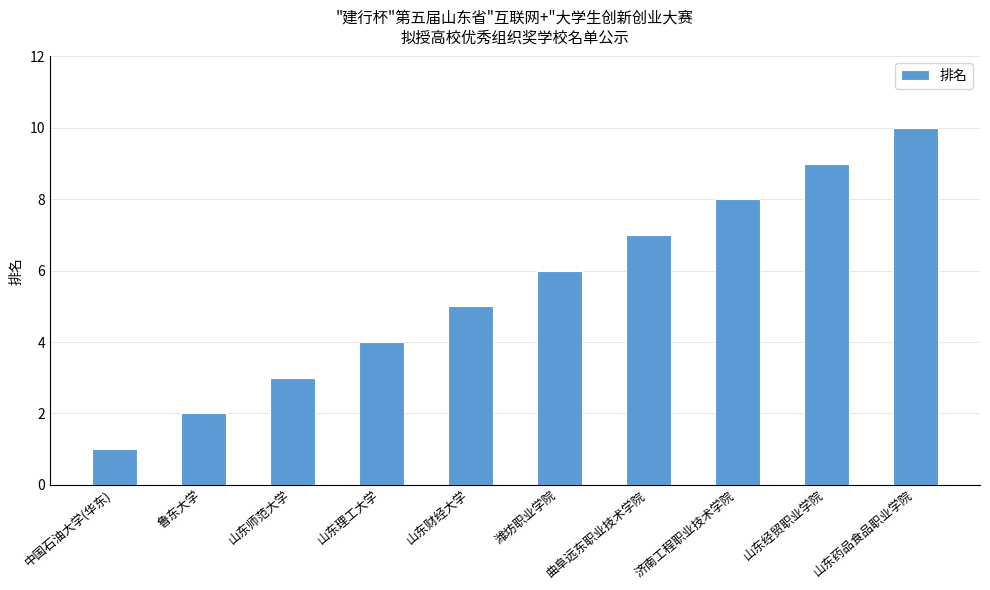

Rank the categories by value from lowest to highest.

中国石油大学(华东), 鲁东大学, 山东师范大学, 山东理工大学, 山东财经大学, 潍坊职业学院, 曲阜远东职业技术学院, 济南工程职业技术学院, 山东经贸职业学院, 山东药品食品职业学院